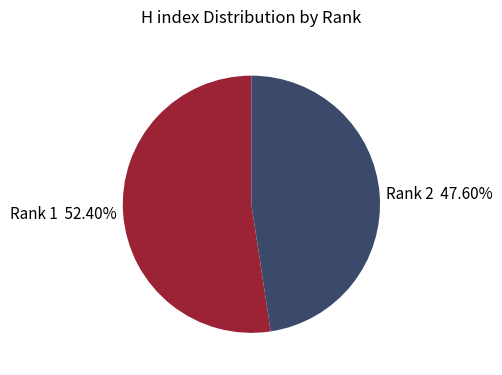

To the nearest percent, what portion does Rank 1 represent?

52%